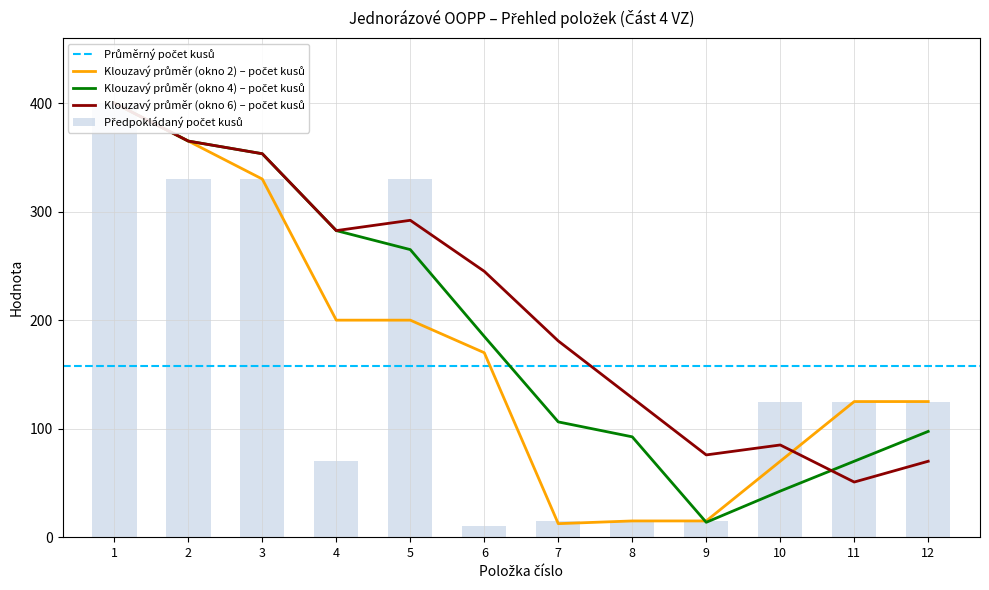

What is the value of the Předpokládaný počet kusů bar at the 10th from the left?

125